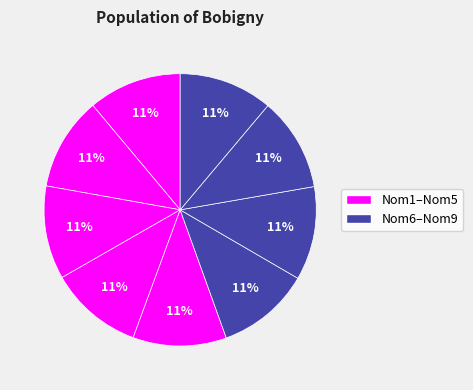

How many segments does this pie chart have?

9